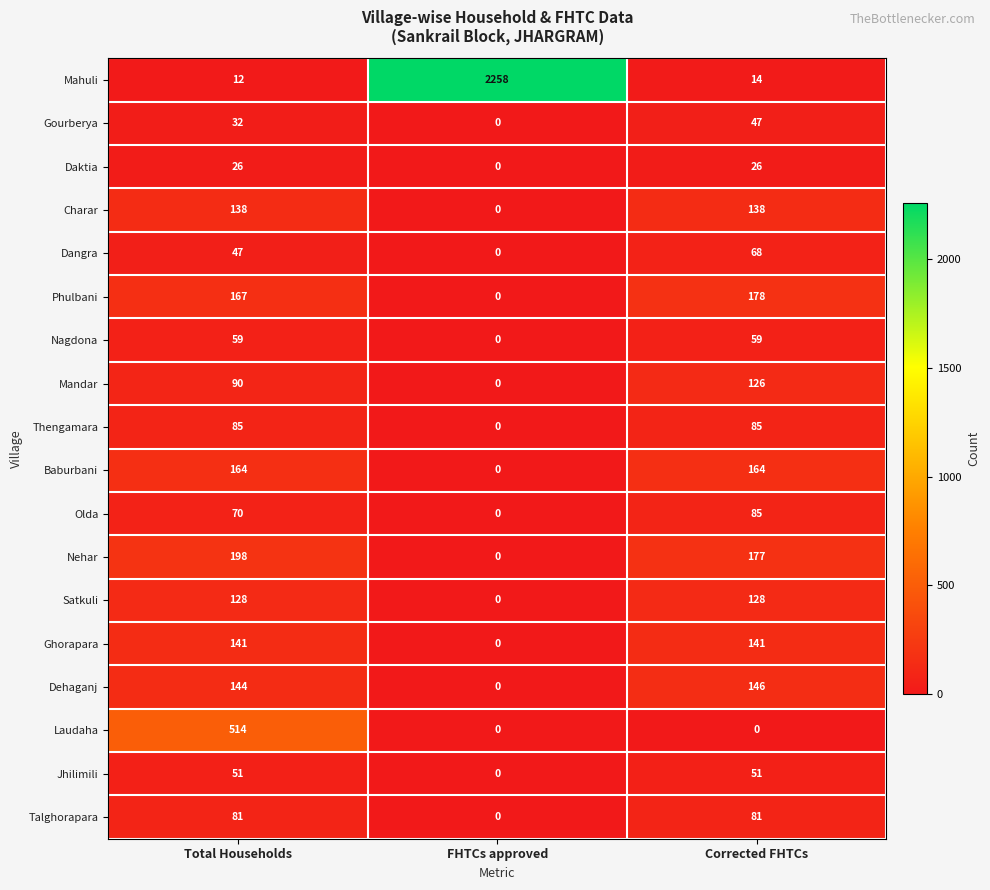

Is the value of Mandar at FHTCs approved greater than the value of Satkuli at Total Households?

No